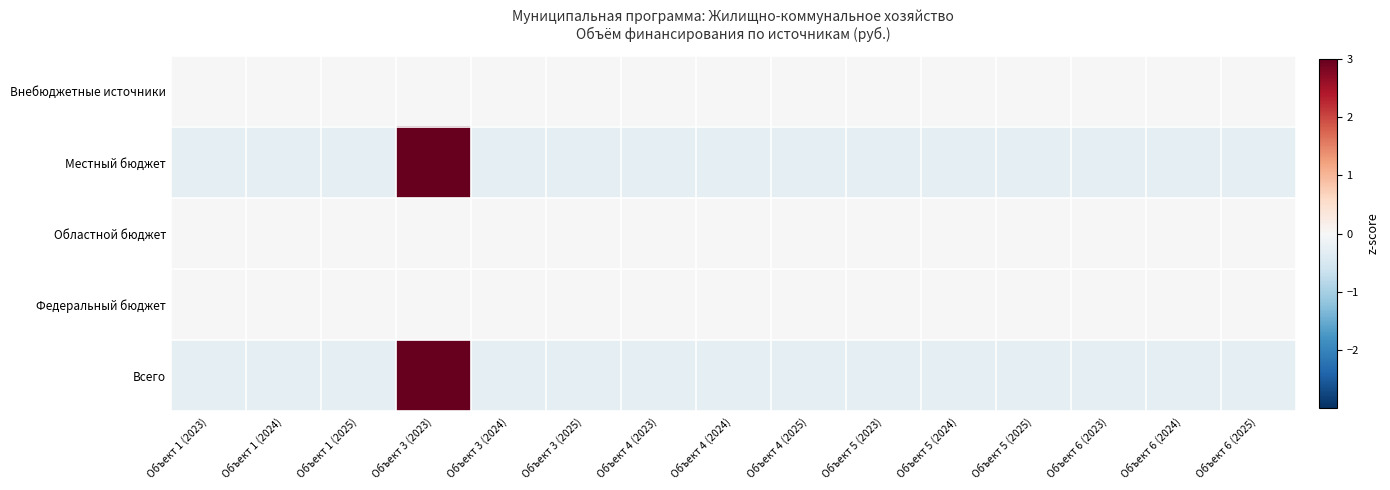

At which category is the sum across all series the highest?

Объект 3 (2023)